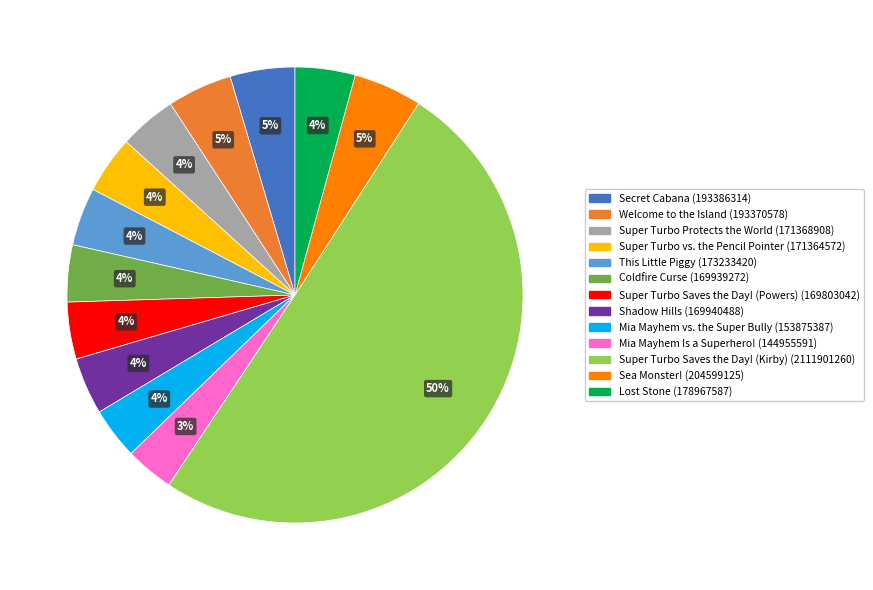

Which category accounts for the majority?

Super Turbo Saves the Day! (Kirby)